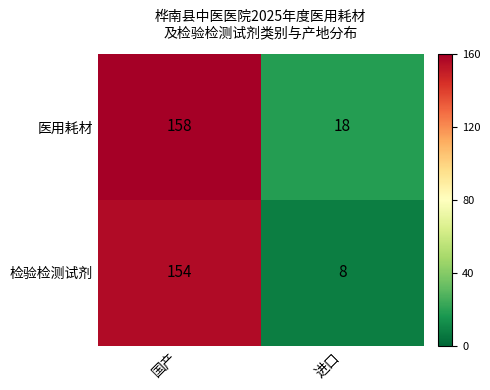

What is the average value of the 检验检测试剂 series?

81